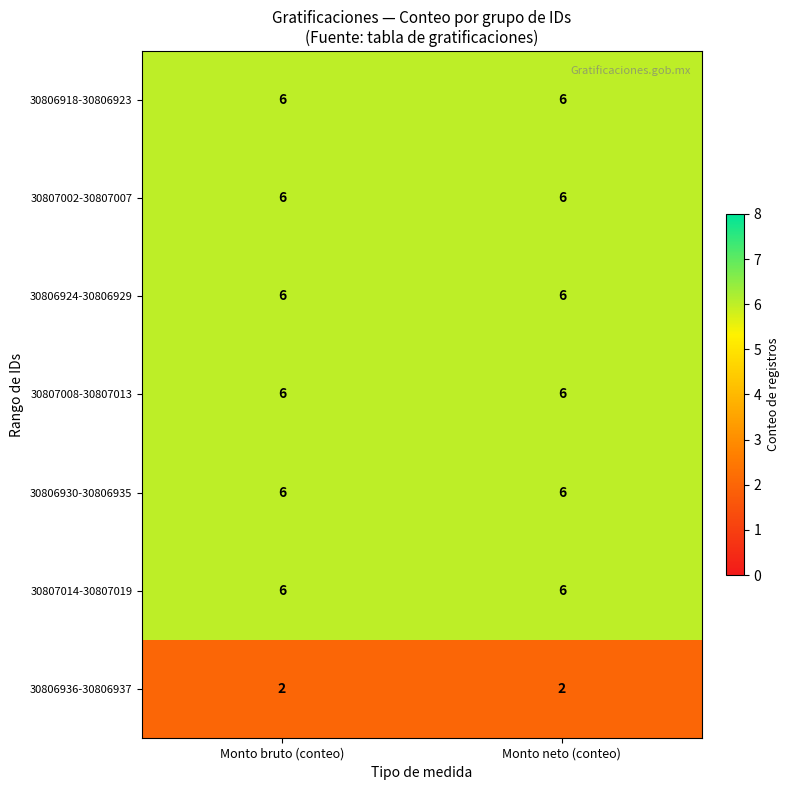

Reading left to right, transcribe all the data shown in this chart.

30806918-30806923: Monto bruto (conteo)=6	Monto neto (conteo)=6
30807002-30807007: Monto bruto (conteo)=6	Monto neto (conteo)=6
30806924-30806929: Monto bruto (conteo)=6	Monto neto (conteo)=6
30807008-30807013: Monto bruto (conteo)=6	Monto neto (conteo)=6
30806930-30806935: Monto bruto (conteo)=6	Monto neto (conteo)=6
30807014-30807019: Monto bruto (conteo)=6	Monto neto (conteo)=6
30806936-30806937: Monto bruto (conteo)=2	Monto neto (conteo)=2